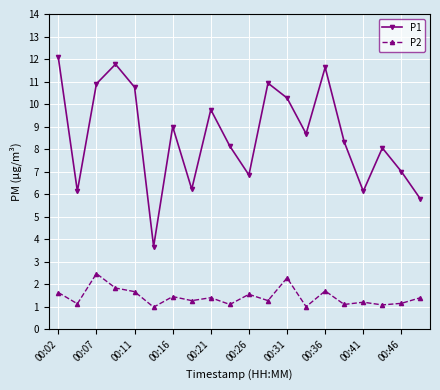

Rank the series by their maximum value, from lowest to highest.

P2, P1